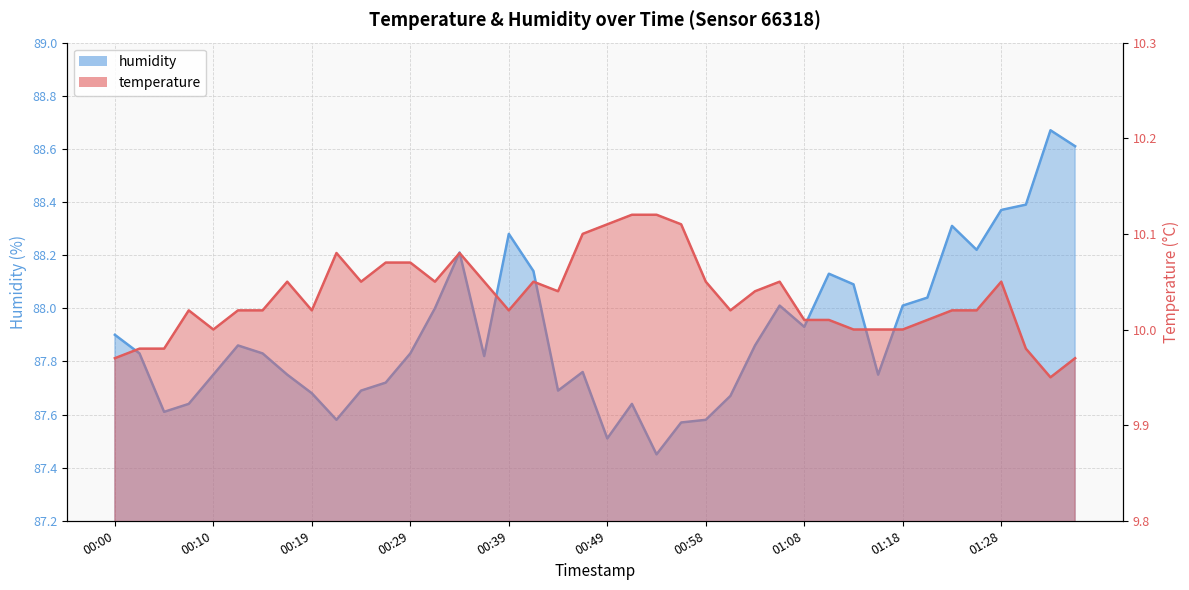

Reading left to right, list all the values displayed in this chart.

temperature: 10.0	10.0	10.0	10.0	10.0	10.0	10.0	10.1	10.0	10.1	10.1	10.1	10.1	10.1	10.1	10.1	10.0	10.1	10.0	10.1	10.1	10.1	10.1	10.1	10.1	10.0	10.0	10.1	10.0	10.0	10.0	10.0	10.0	10.0	10.0	10.0	10.1	10.0	9.9	10.0
humidity: 87.9	87.8	87.6	87.6	87.8	87.9	87.8	87.8	87.7	87.6	87.7	87.7	87.8	88.0	88.2	87.8	88.3	88.1	87.7	87.8	87.5	87.6	87.5	87.6	87.6	87.7	87.9	88.0	87.9	88.1	88.1	87.8	88.0	88.0	88.3	88.2	88.4	88.4	88.7	88.6